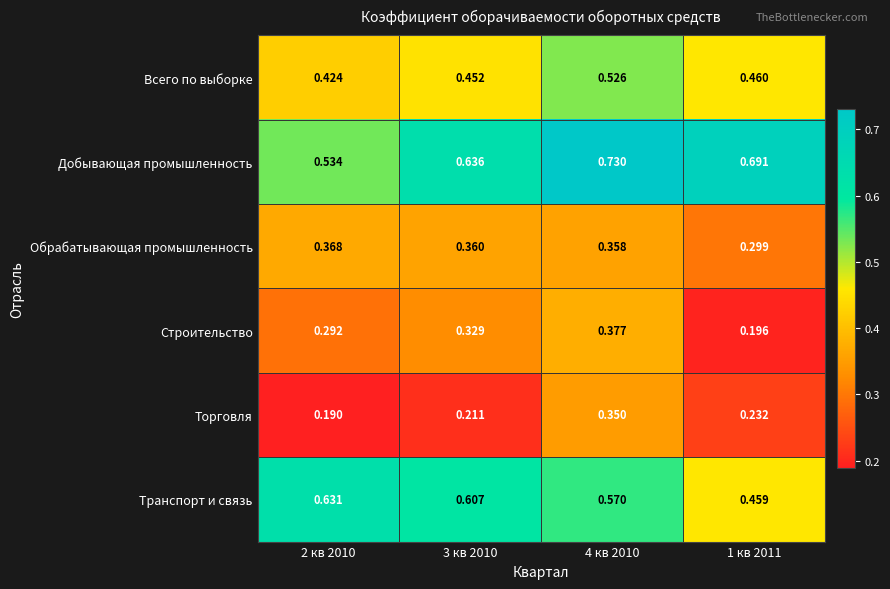

At which category is the sum across all series the highest?

4 кв 2010